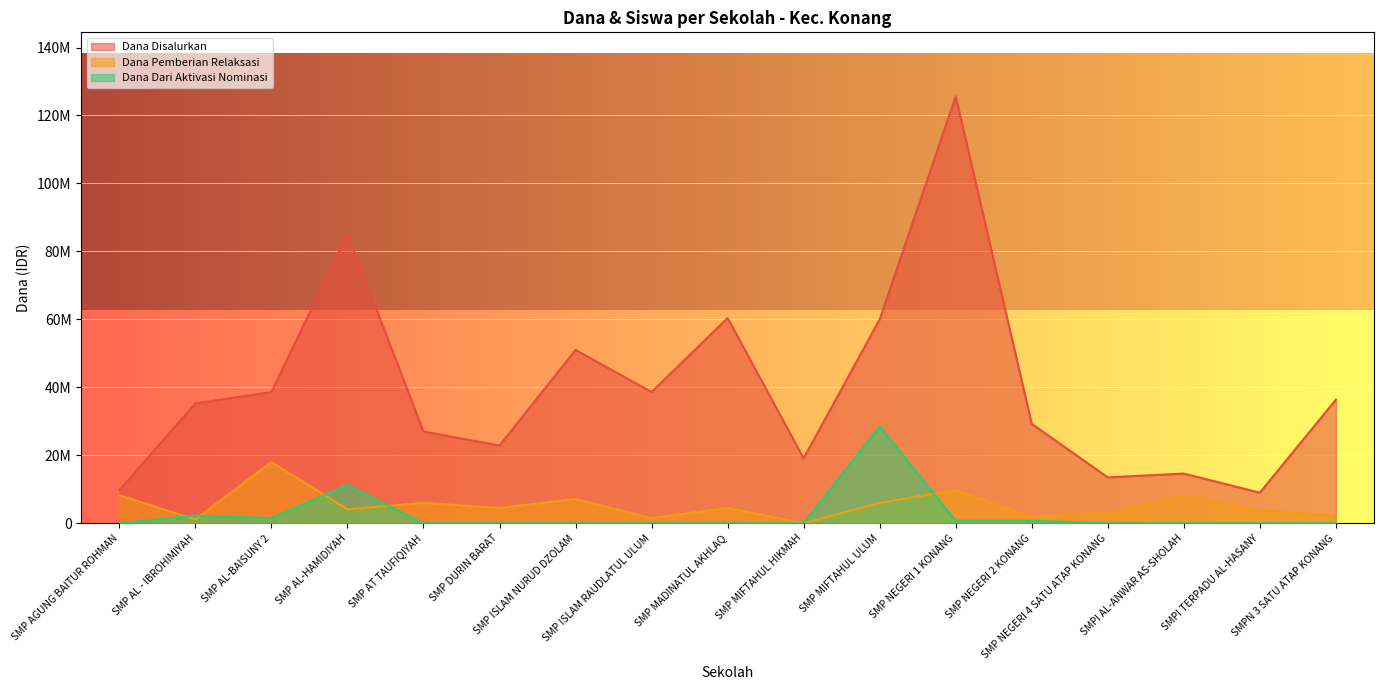

What position from the right is SMP MADINATUL AKHLAQ?

9